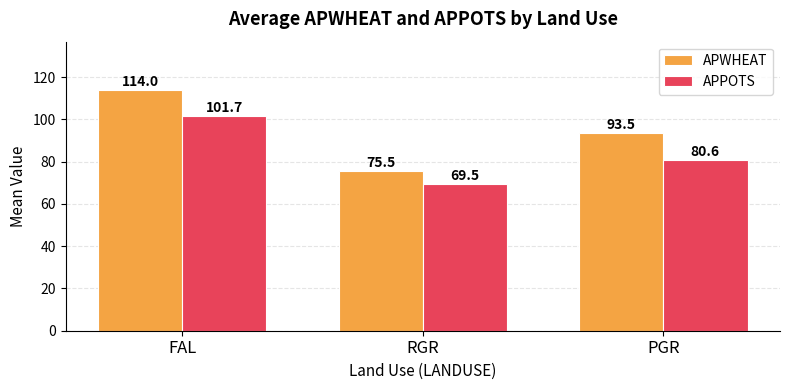

List the labels in order of APPOTS value, smallest first.

RGR, PGR, FAL